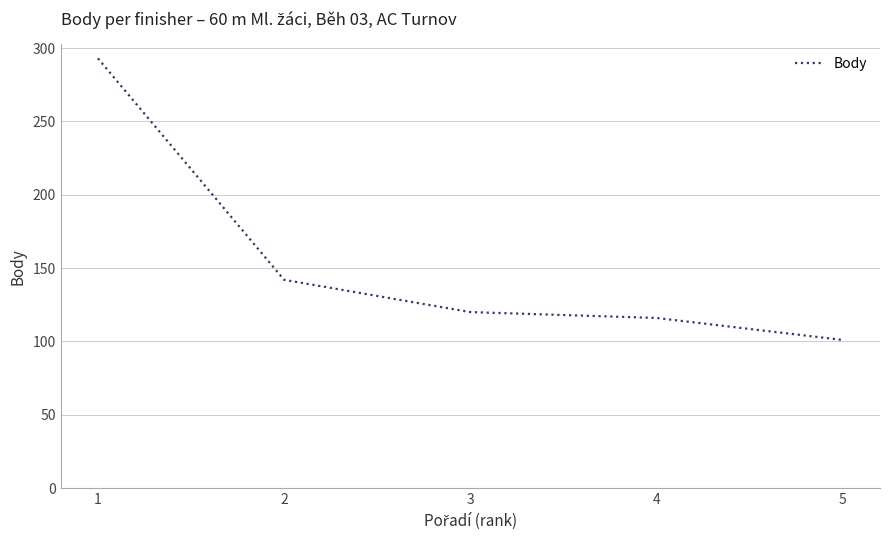

What is the change in value from 4 to 5?

-15